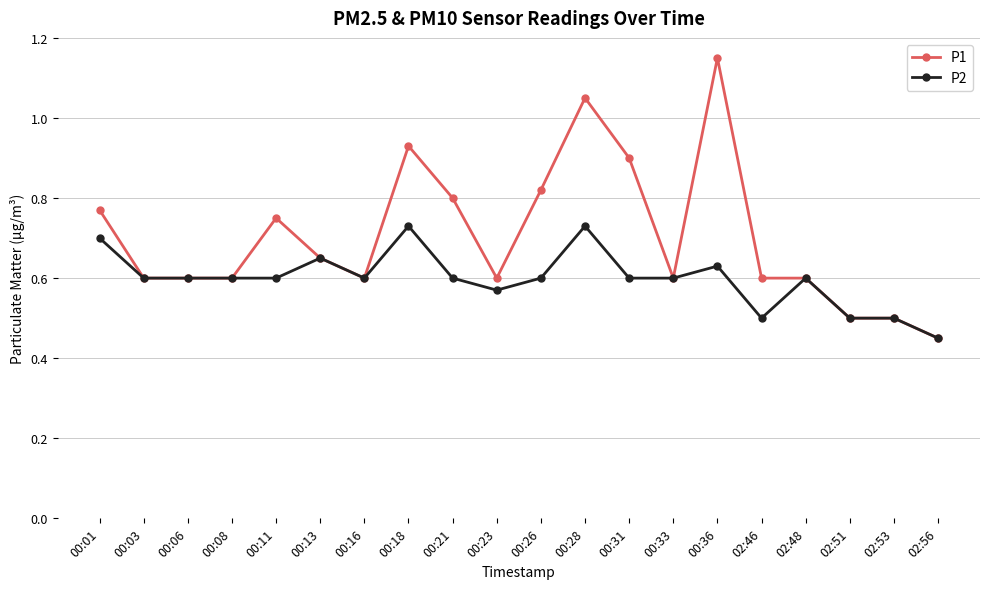

What is the total value across all series at 00:18?

1.7